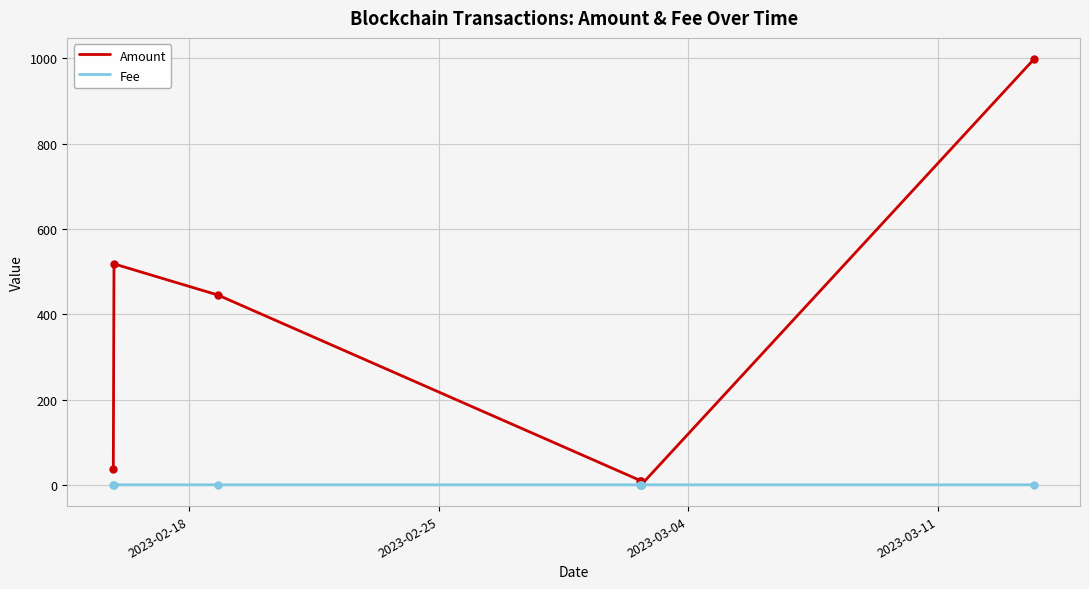

Which series has the largest total across all categories?

Amount